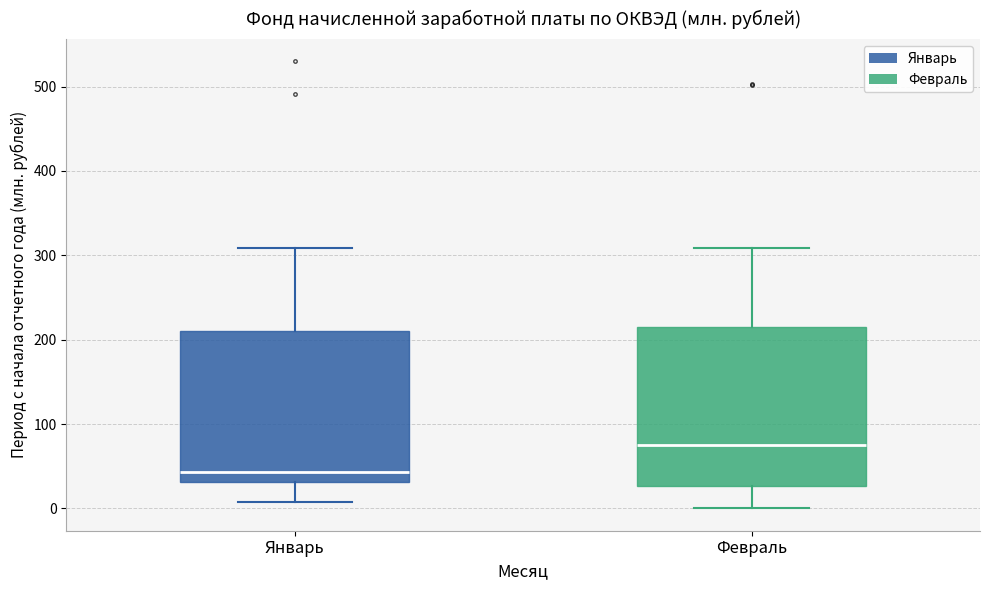

Which box has the highest median line?

Февраль